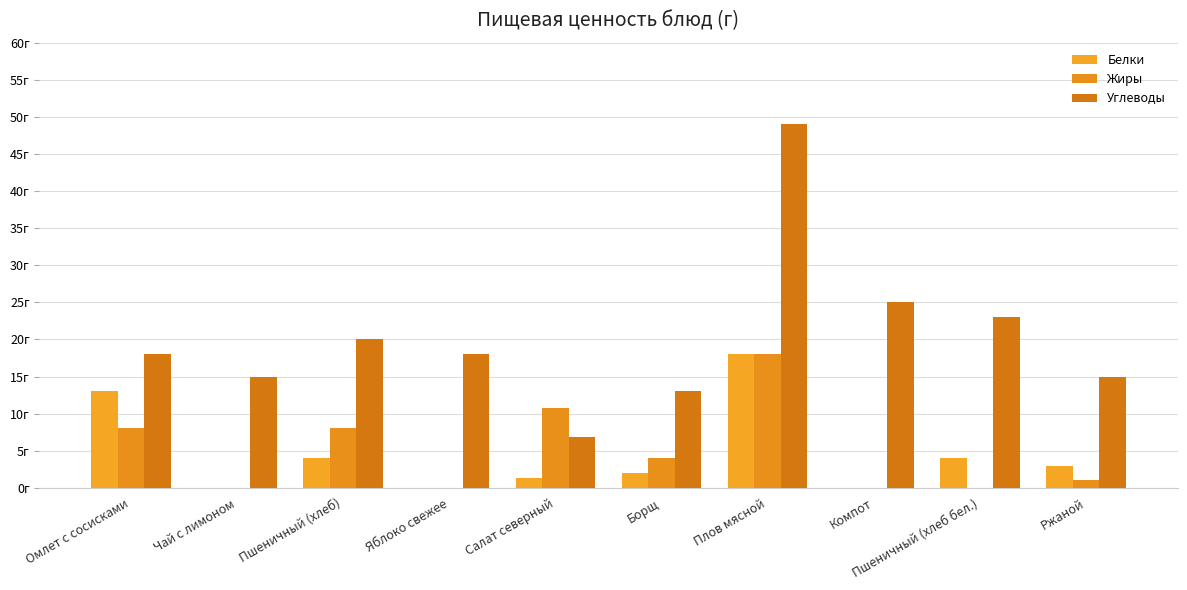

Are the bars grouped side by side (vs. stacked)?

Yes